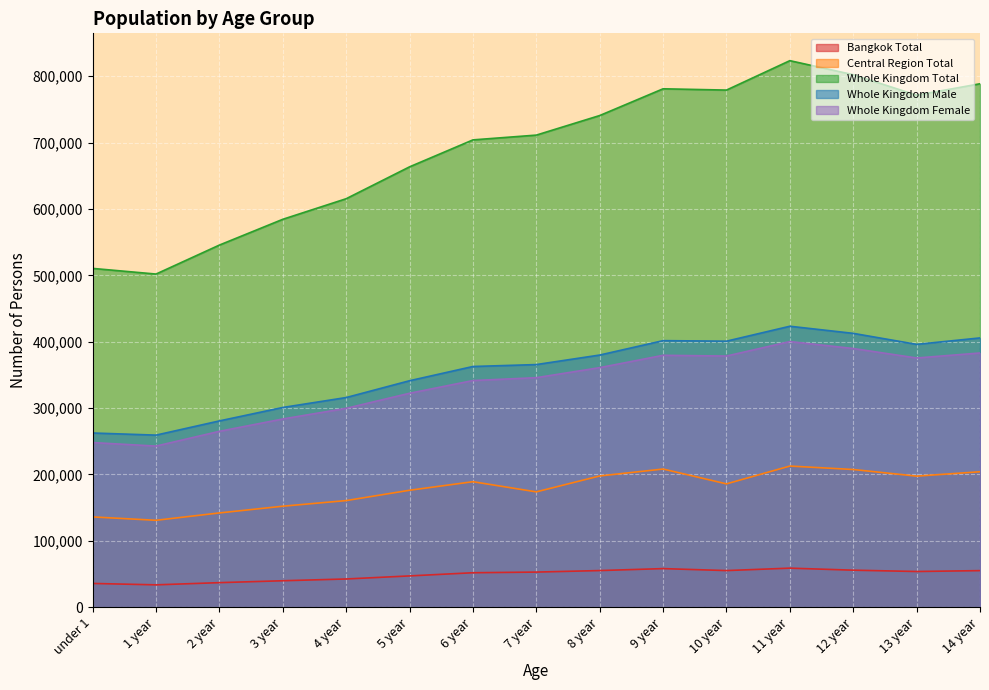

The value of Whole Kingdom Female at under 1 is 248023. True or false?

True